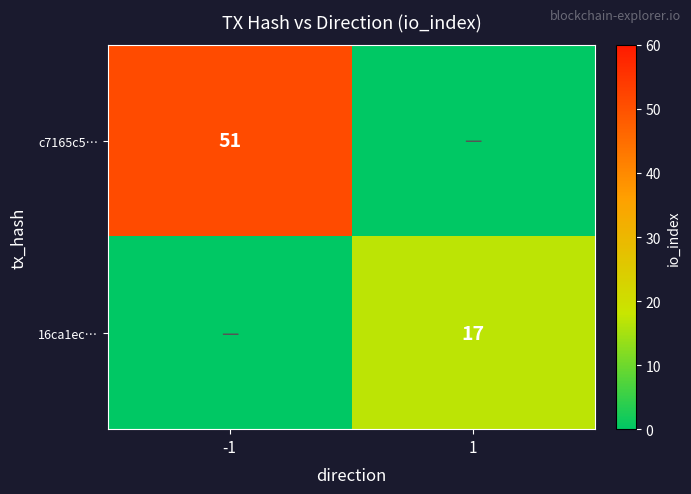

How many categories are shown in the chart?

2